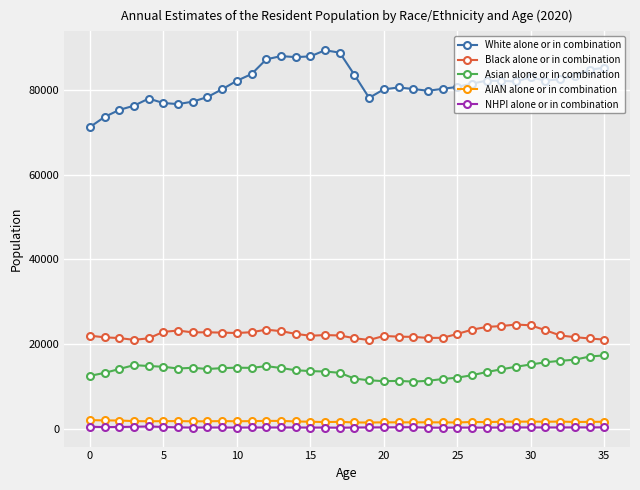

True or false: AIAN alone or in combination and NHPI alone or in combination intersect in this chart.

False